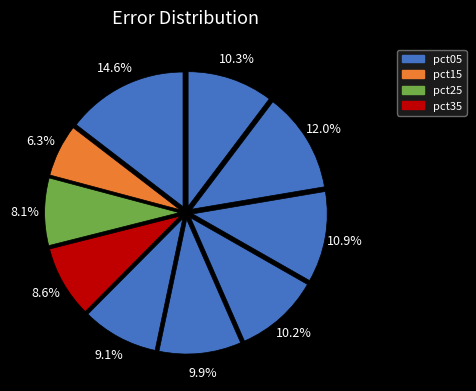

Count the number of slices in the pie.

10